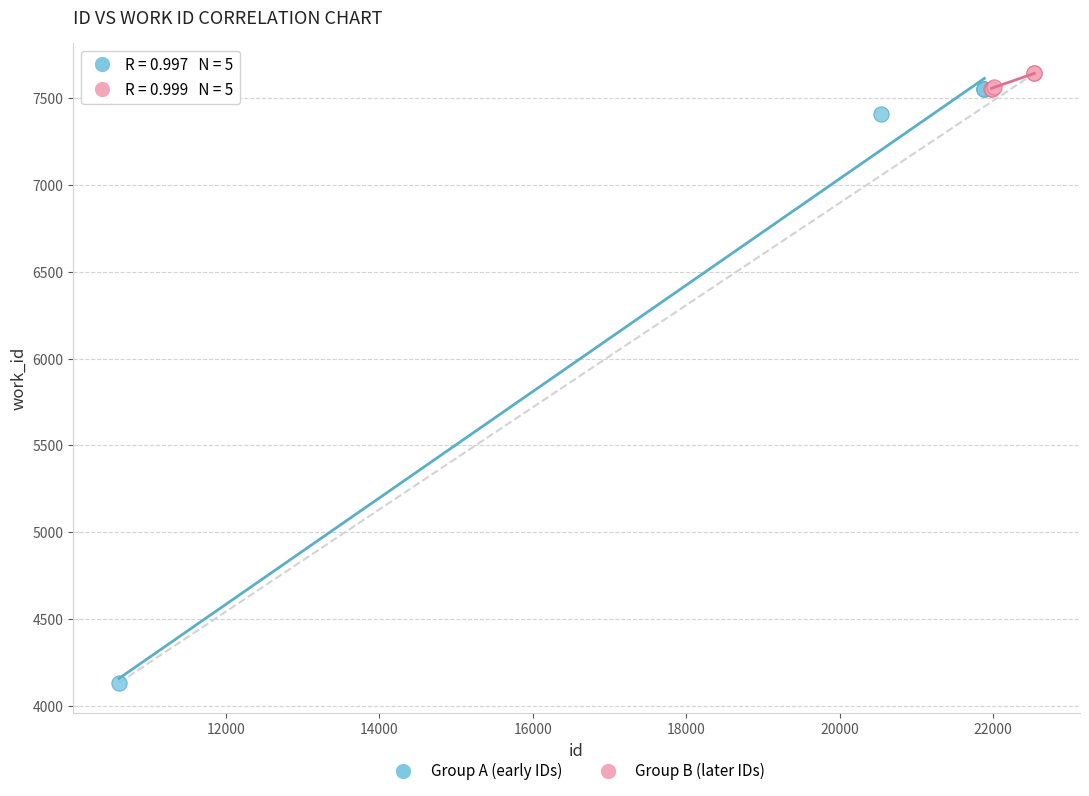

Which series has the widest spread of Y values?

Group A (early IDs)